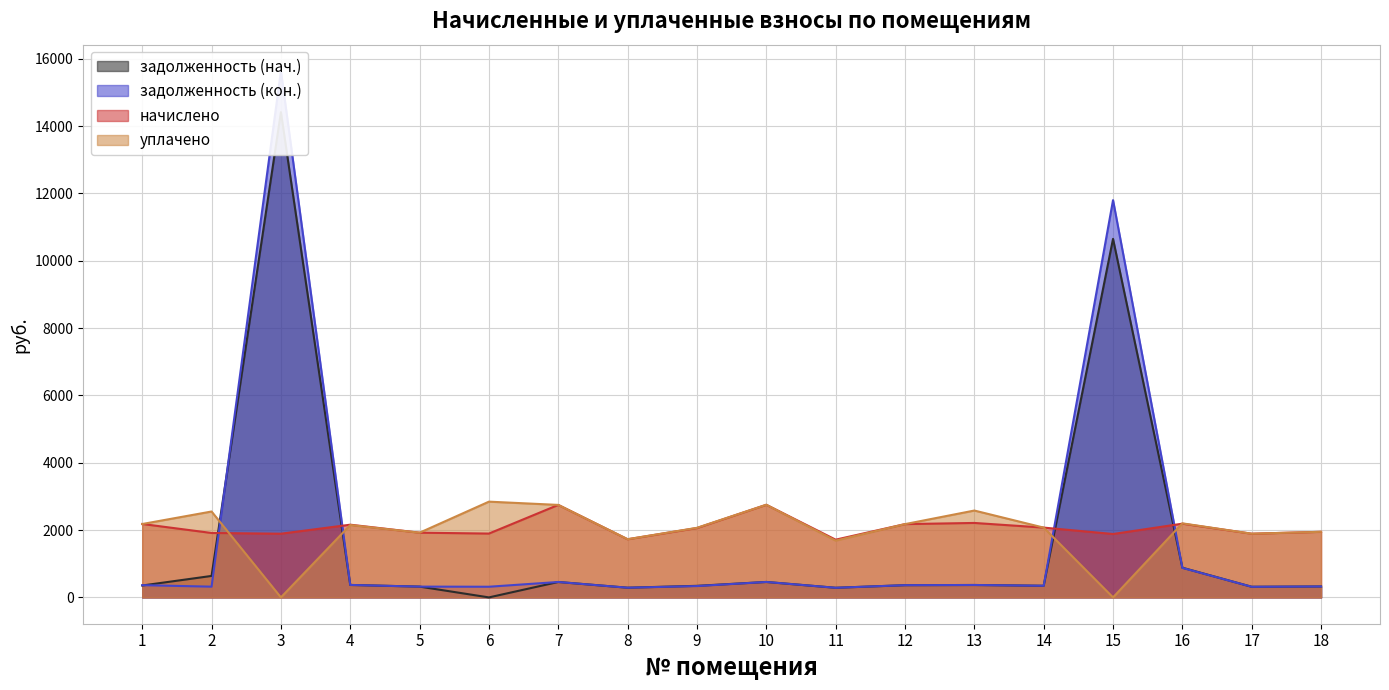

After their last crossing, which series has the higher values: начислено or уплачено?

уплачено